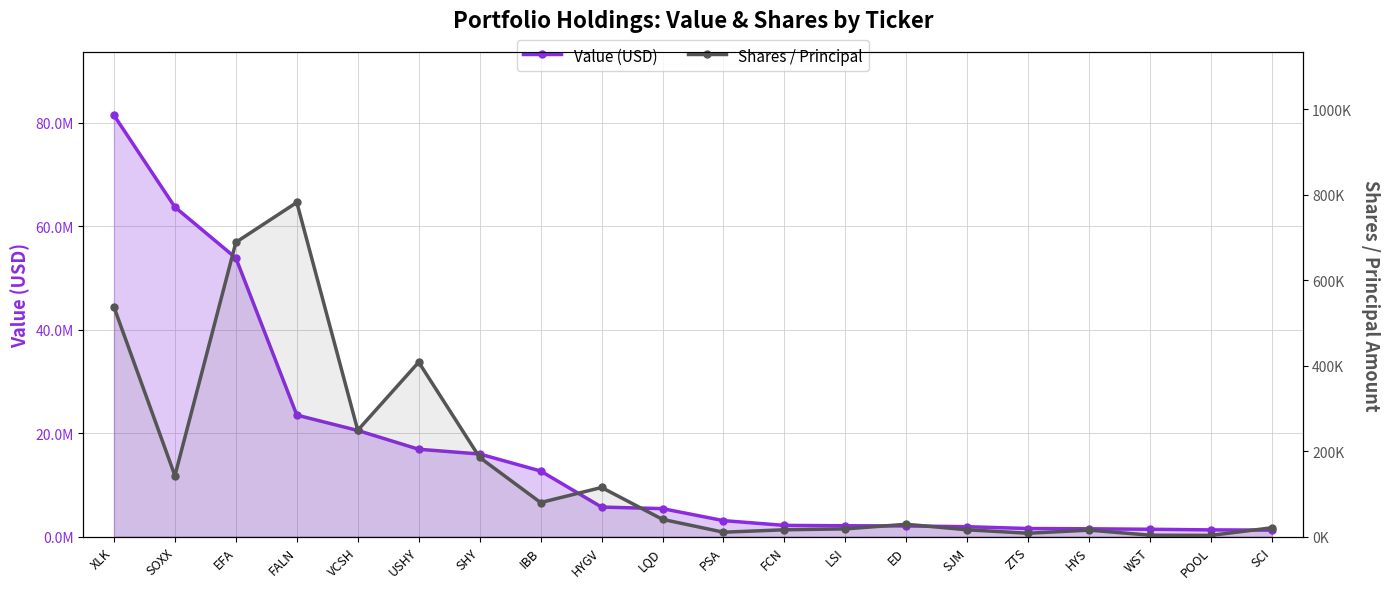

Rank the categories by Value (USD) value from lowest to highest.

SCI, POOL, WST, HYS, ZTS, SJM, ED, LSI, FCN, PSA, LQD, HYGV, IBB, SHY, USHY, VCSH, FALN, EFA, SOXX, XLK